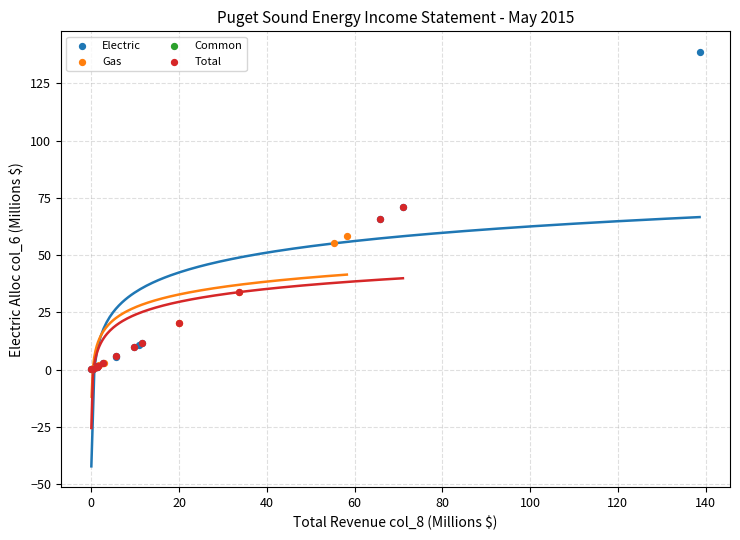

Which series contains the highest Y value?

Electric